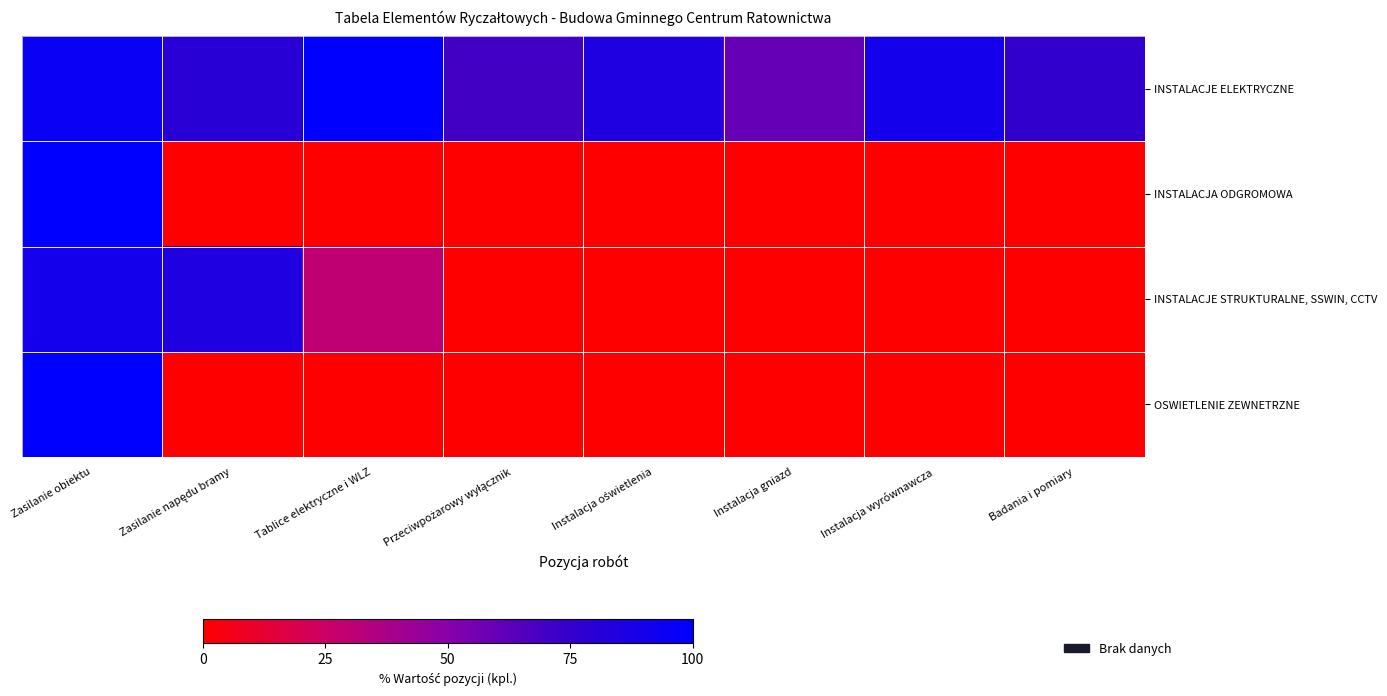

What is the spread (max minus min) of values at Zasilanie obiektu?

10